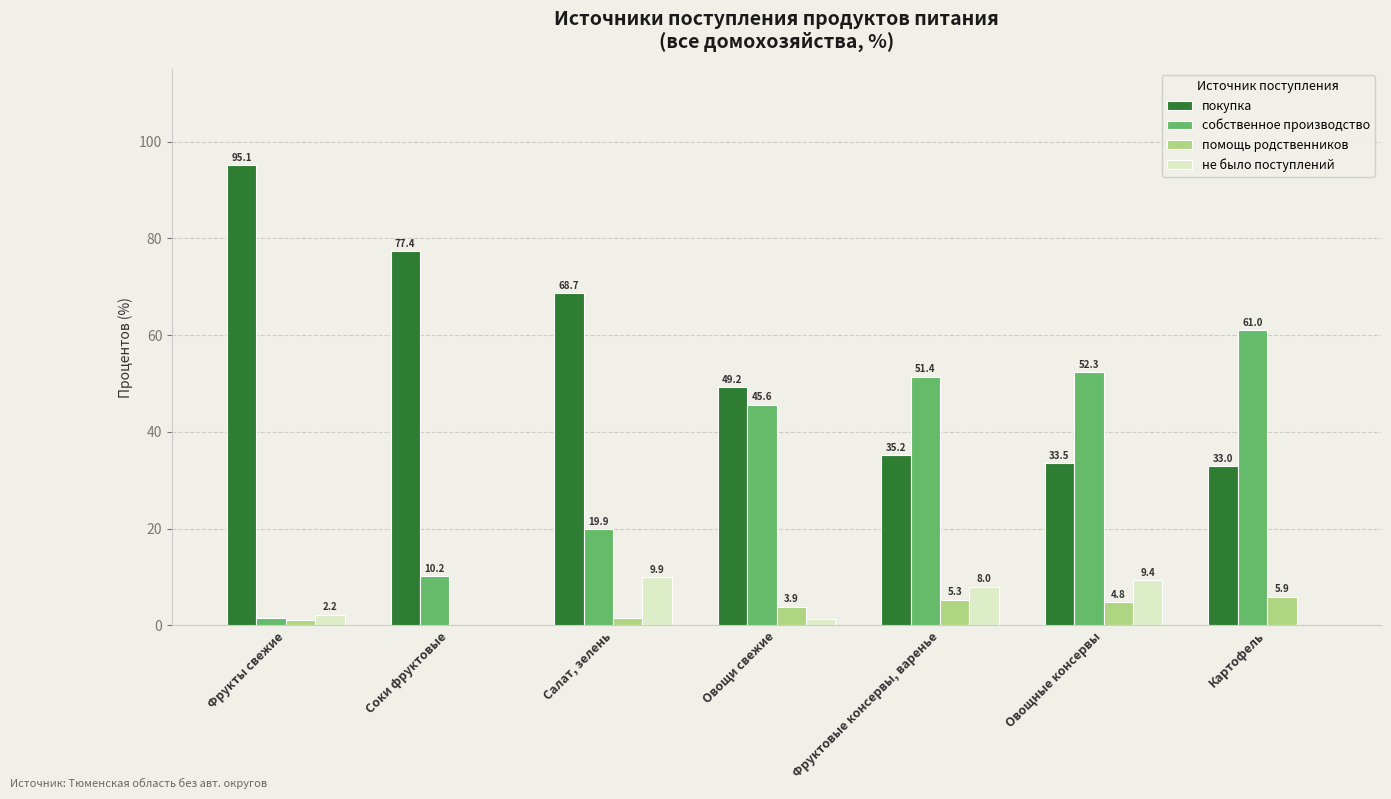

Which category has the highest value across all series?

Фрукты свежие